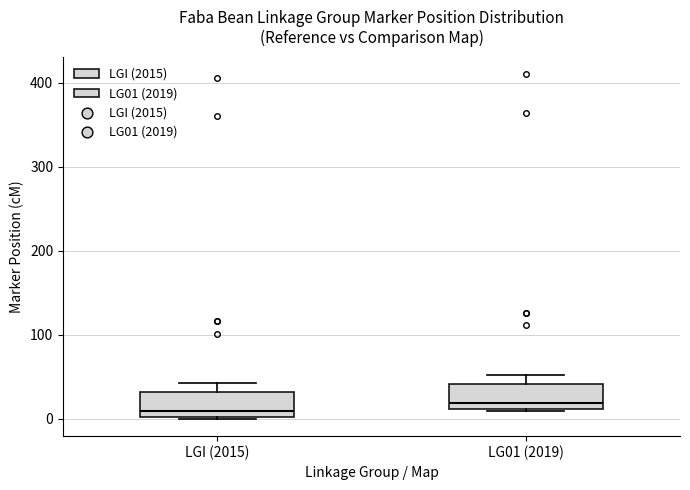

Reading left to right, read every box against the y-axis: the position of its median line, the range the box covers, and the ends of its whiskers. The values are not printed on the chart, so give them approximately, as read against the axis.

LGI (2015): median 10, box 0 to 30, whiskers 0 to 40
LG01 (2019): median 20, box 10 to 40, whiskers 10 to 50